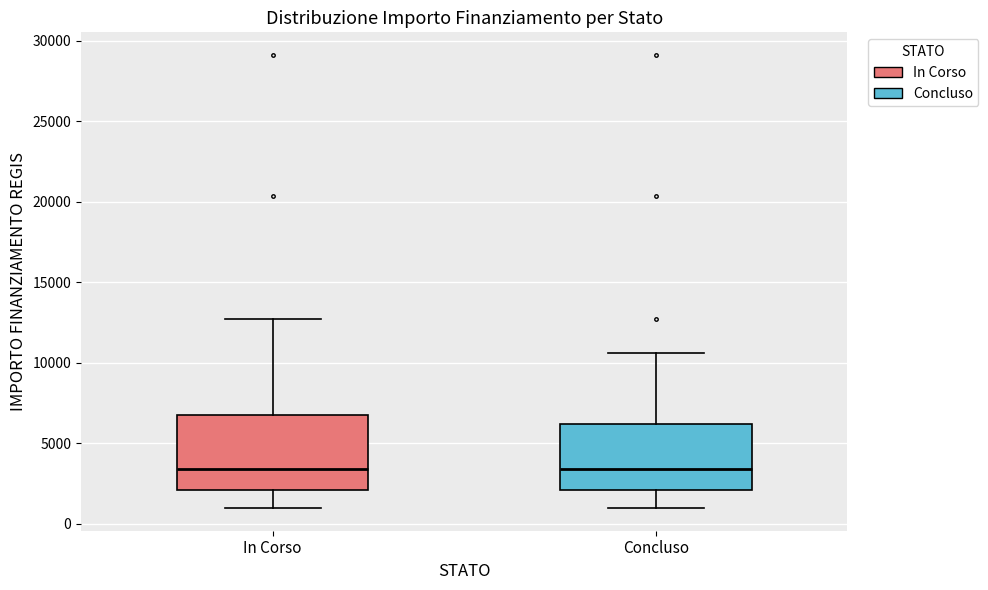

Reading left to right, read every box against the y-axis: the position of its median line, the range the box covers, and the ends of its whiskers. The values are not printed on the chart, so give them approximately, as read against the axis.

In Corso: median 3500, box 2000 to 7000, whiskers 1000 to 12500
Concluso: median 3500, box 2000 to 6000, whiskers 1000 to 10500